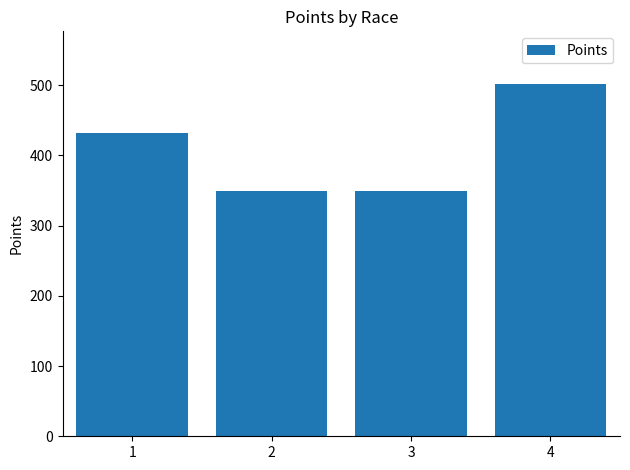

What is the value of the 1st bar from the left?

432.7